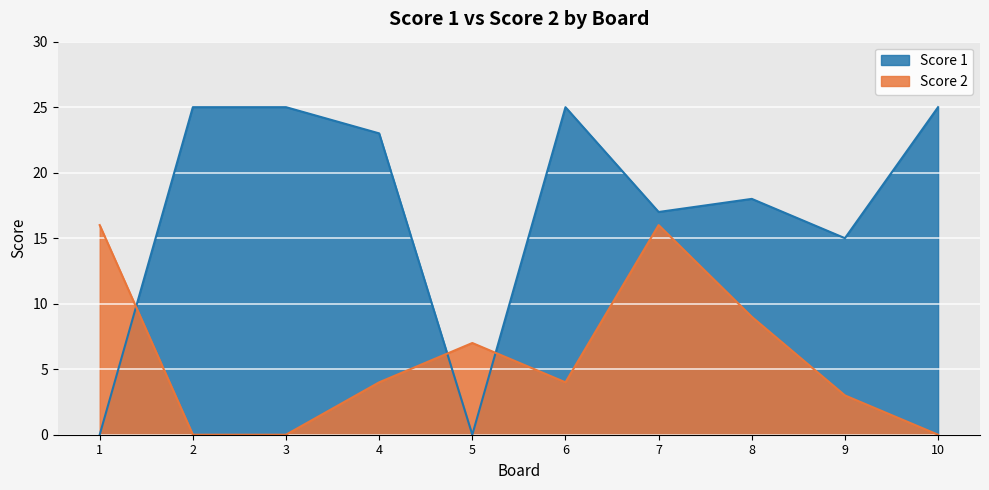

What is the maximum value for Score 1?

25